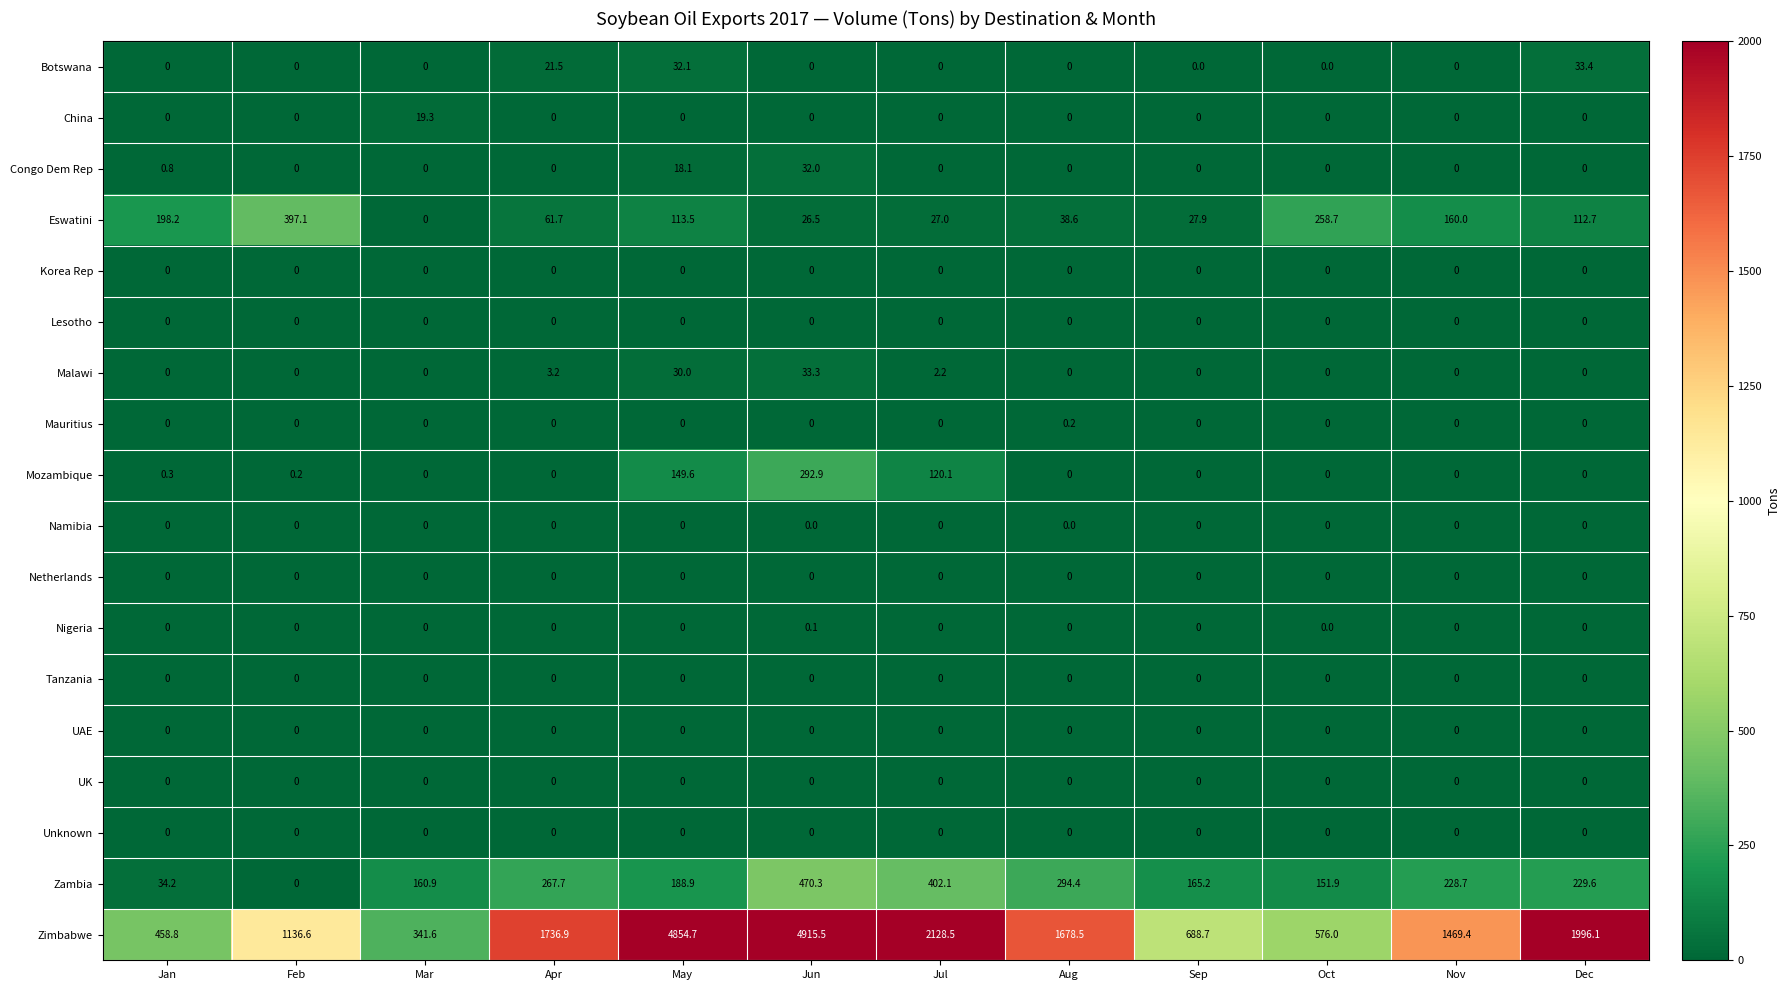

The value of Botswana at Sep is 0.0. True or false?

True